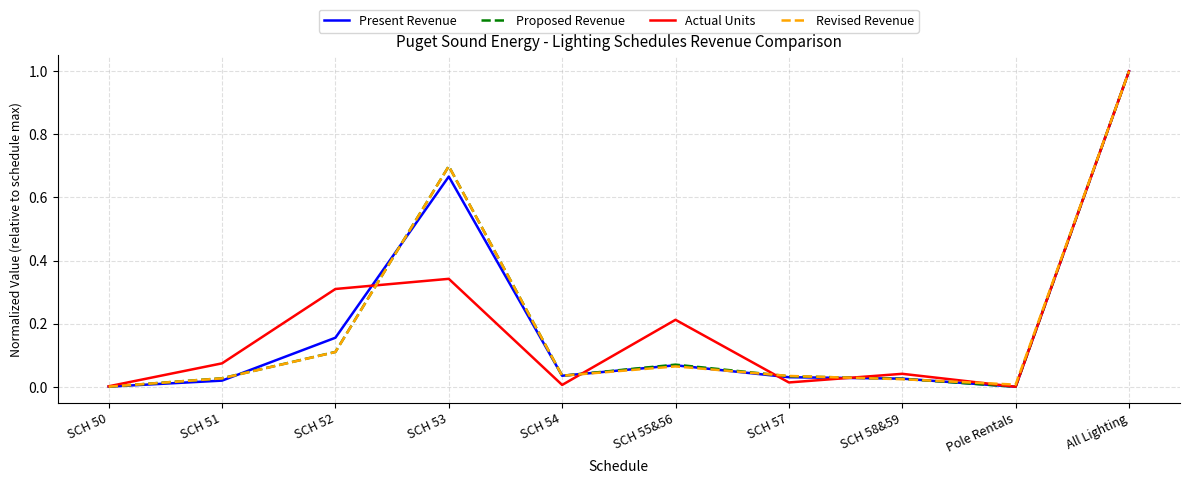

Is the value of Revised Revenue at SCH 57 greater than the value of Present Revenue at SCH 50?

Yes